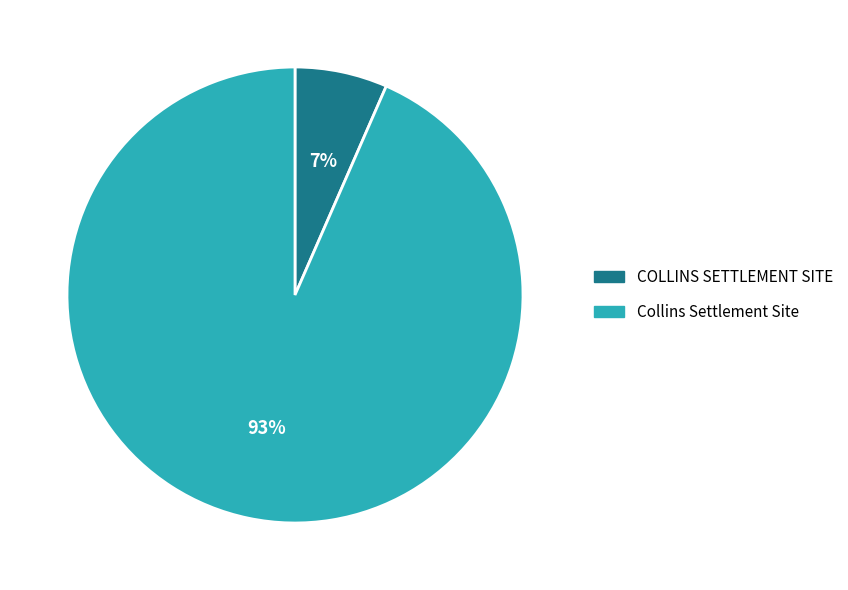

To the nearest percent, what percentage of the pie is COLLINS SETTLEMENT SITE?

7%